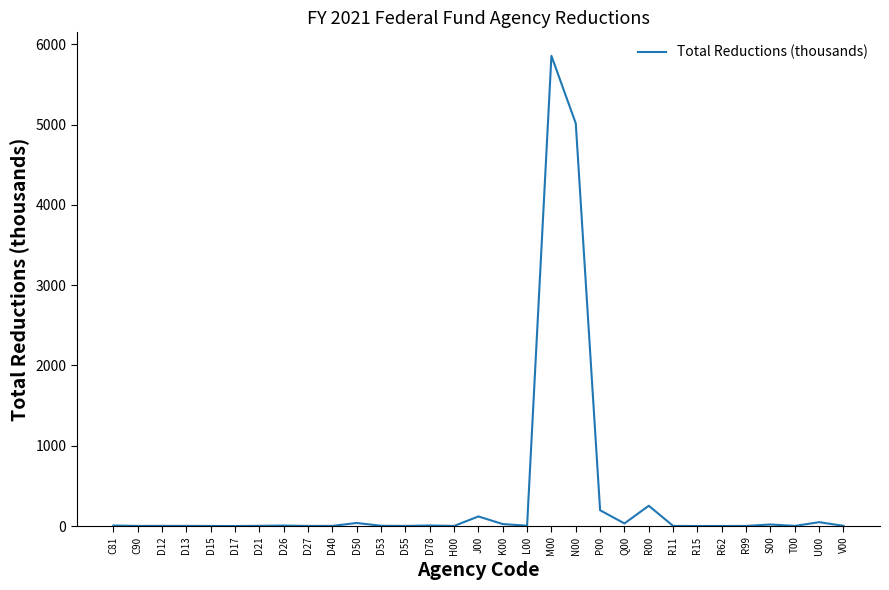

What is the approximate value at D27?

1.3